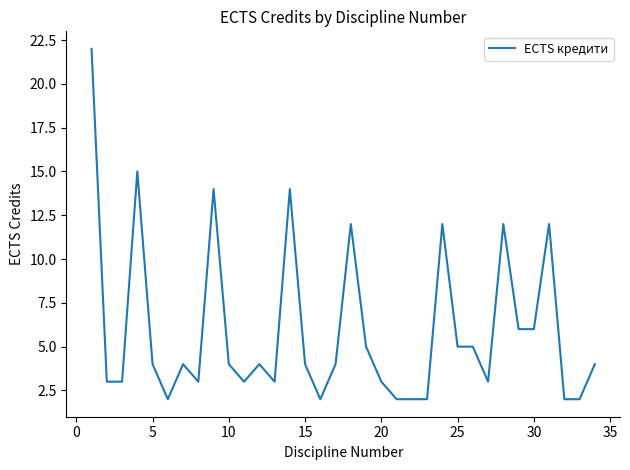

What is the smallest value displayed?

2